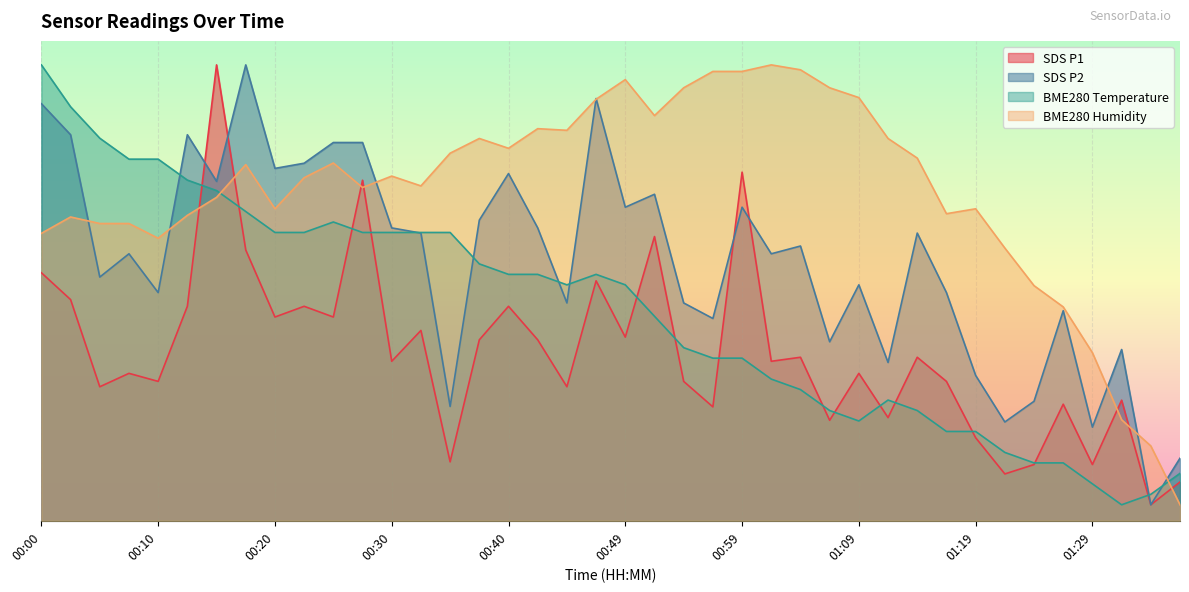

The value of SDS_P1 at 00:52 is 50.9. True or false?

False